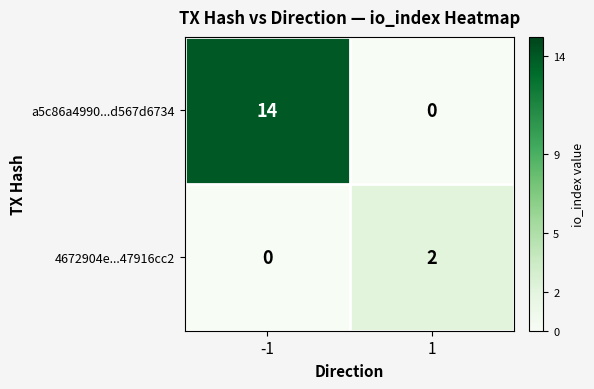

Which series has the largest range (max minus min)?

a5c86a4990...d567d6734